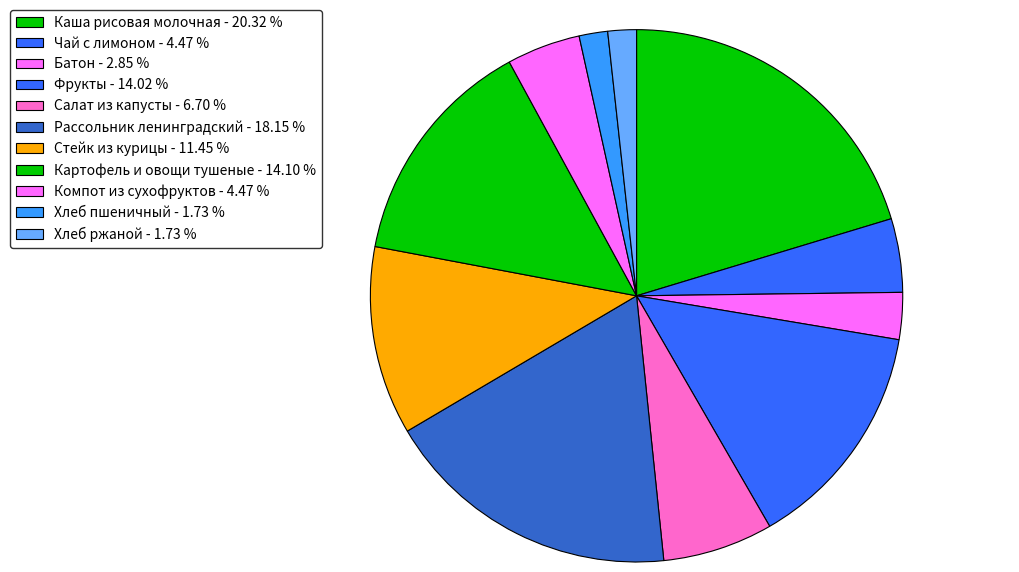

To the nearest percent, what is the difference between the Каша рисовая молочная and Рассольник ленинградский slice percentages?

2%